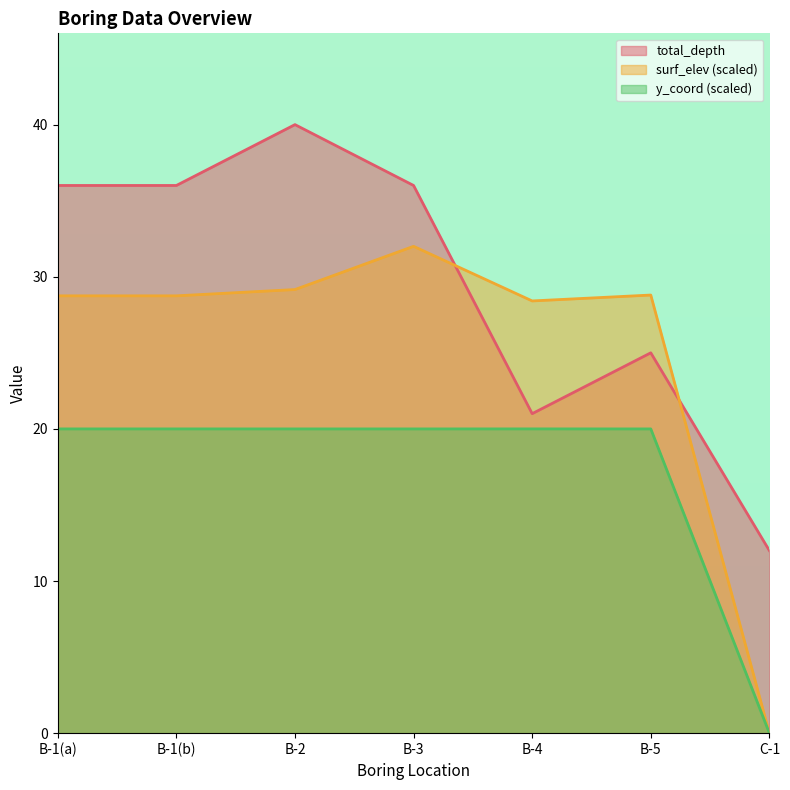

True or false: y_coord has more than 1 points higher than both neighbors.

False